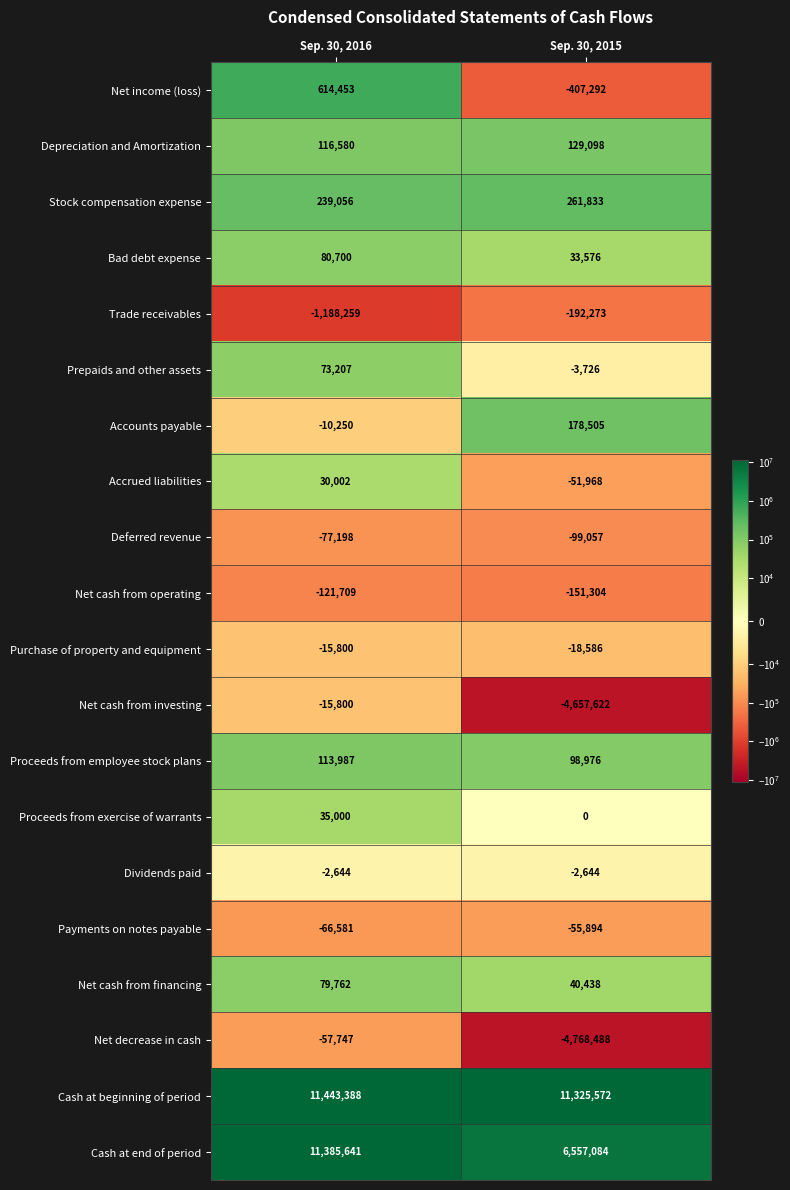

Which series has the largest range (max minus min)?

Cash at end of period